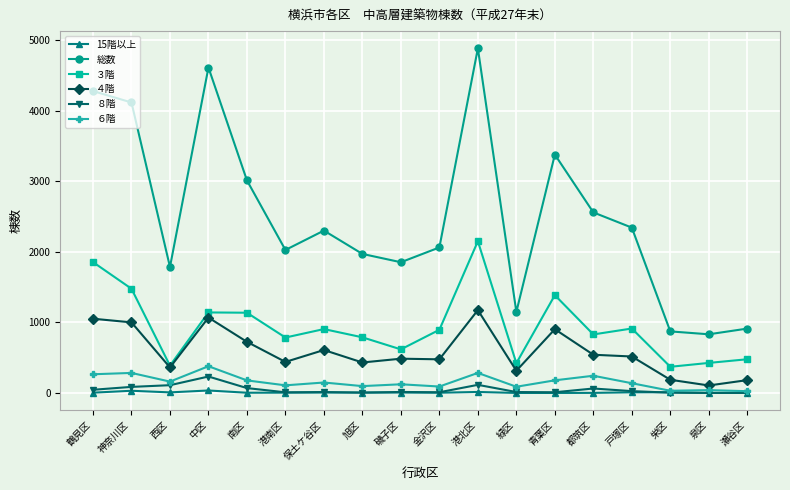

Rank the series by their maximum value, from lowest to highest.

15階以上, ８階, ６階, ４階, ３階, 総数